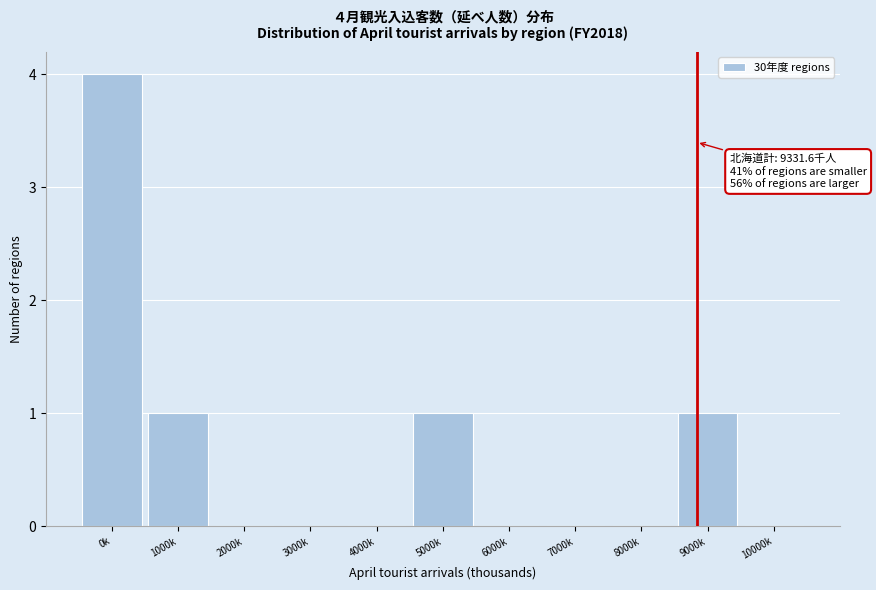

Reading right to left, list all the values displayed in this chart.

10000k=0	9000k=1	8000k=0	7000k=0	6000k=0	5000k=1	4000k=0	3000k=0	2000k=0	1000k=1	0k=4